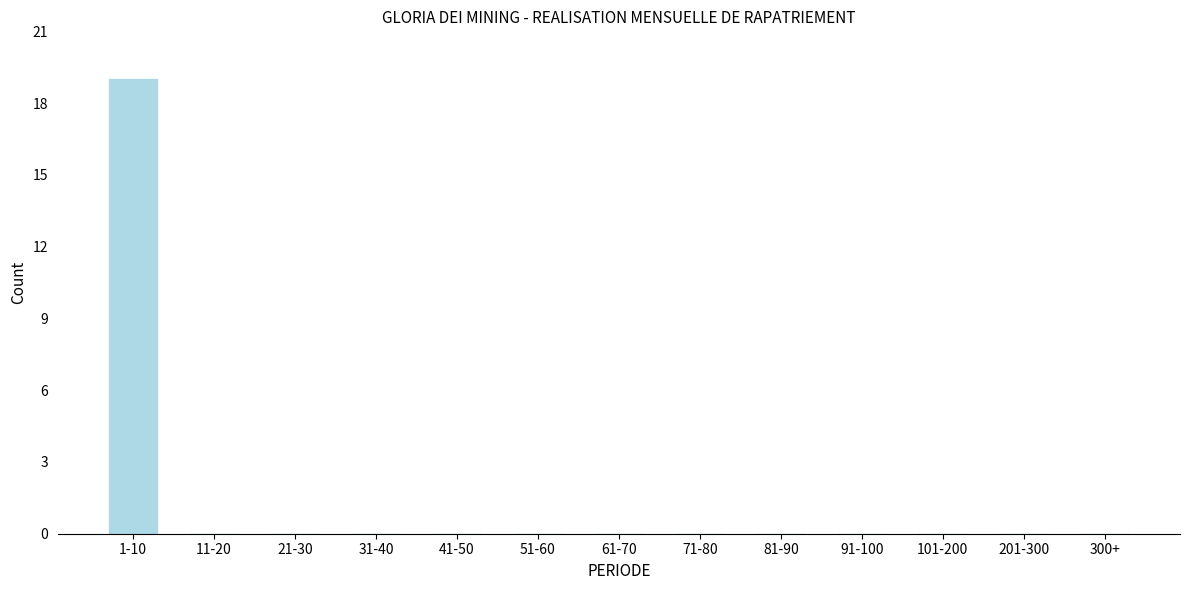

Reading left to right, what are all the values shown in this chart?

1-10=19	11-20=0	21-30=0	31-40=0	41-50=0	51-60=0	61-70=0	71-80=0	81-90=0	91-100=0	101-200=0	201-300=0	300+=0